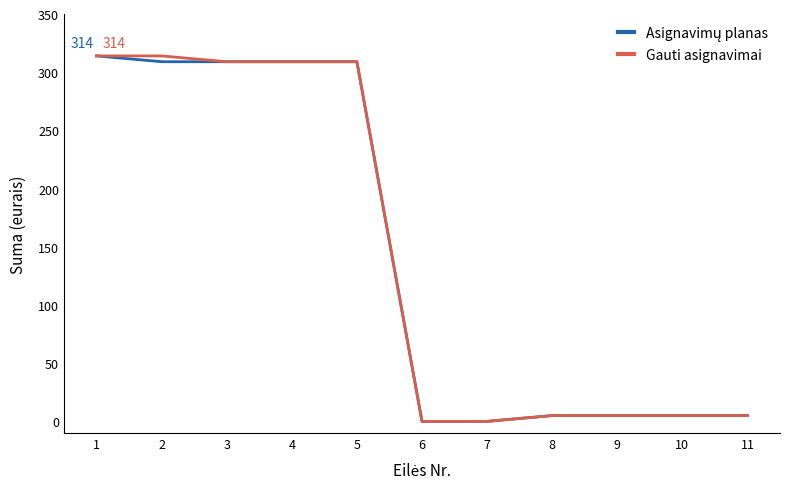

The Gauti asignavimai series shows 5 at 11. True or false?

True